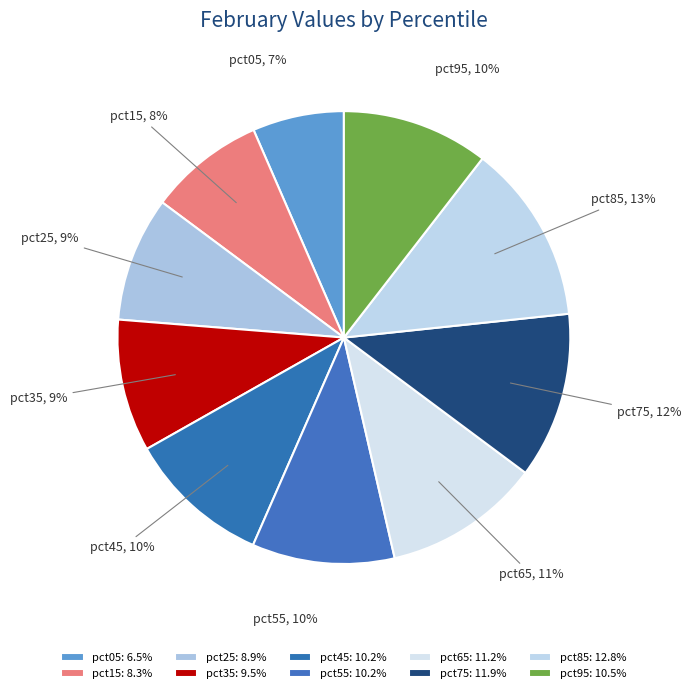

Is there a majority slice in this chart?

No